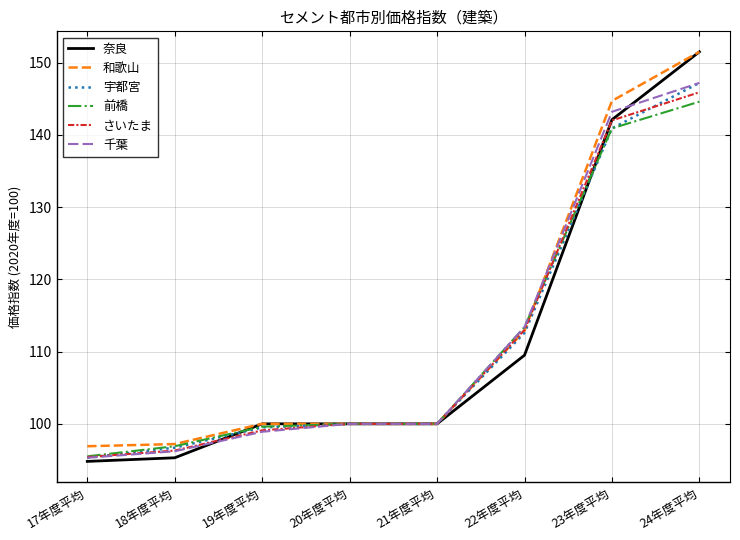

What is the highest value of the 和歌山 series?

151.5